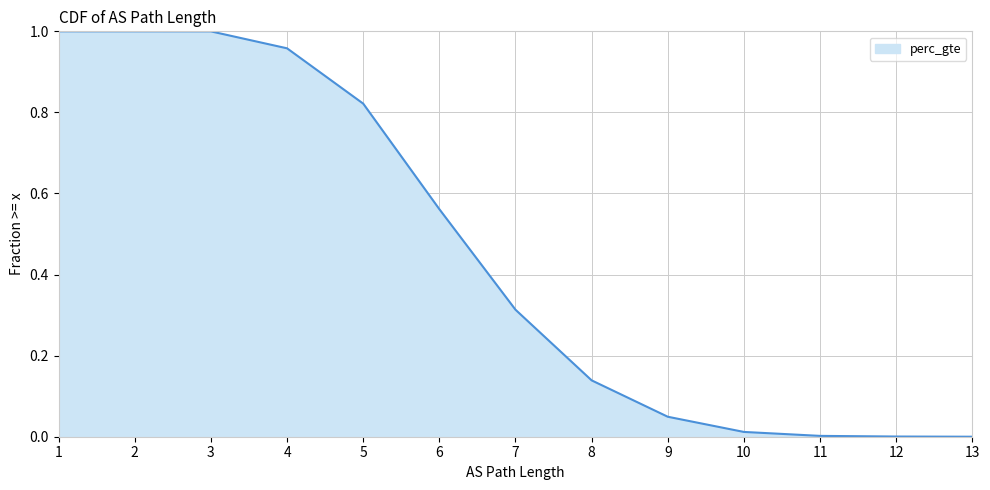

What is the change in value from 3 to 7?

-0.7